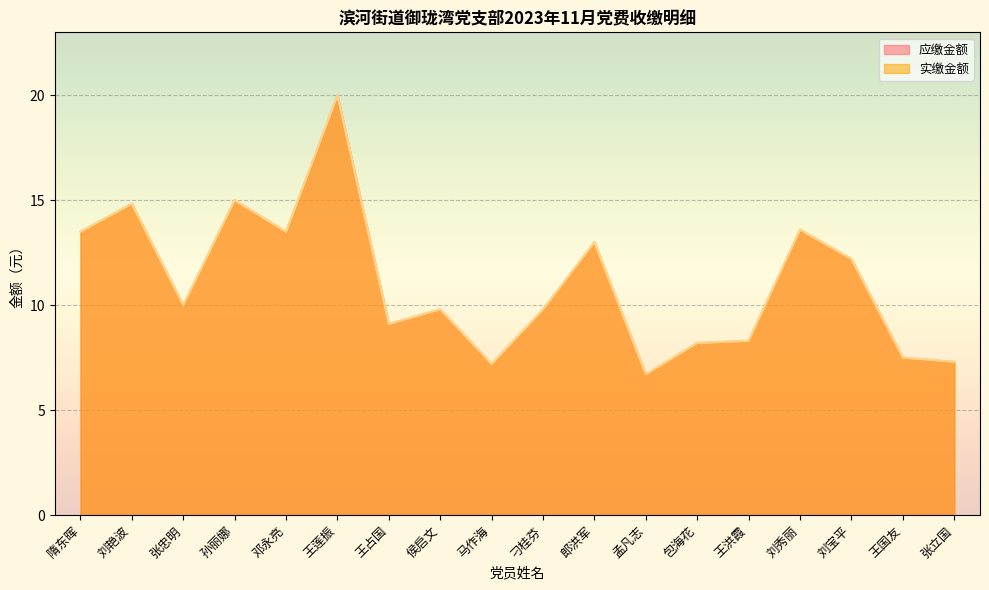

How many interior local peaks does the 应缴金额 series have?

6